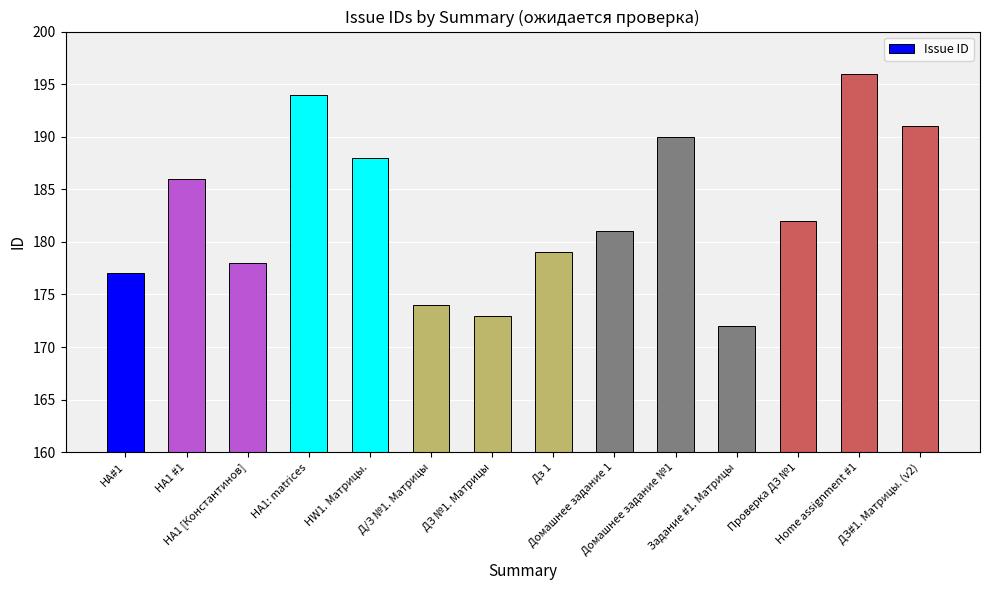

What is the ratio of the value at ДЗ#1. Матрицы. (v2) to the value at Home assignment #1?

1.0